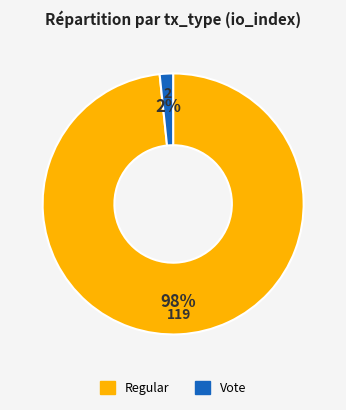

Is there a majority slice in this chart?

Yes